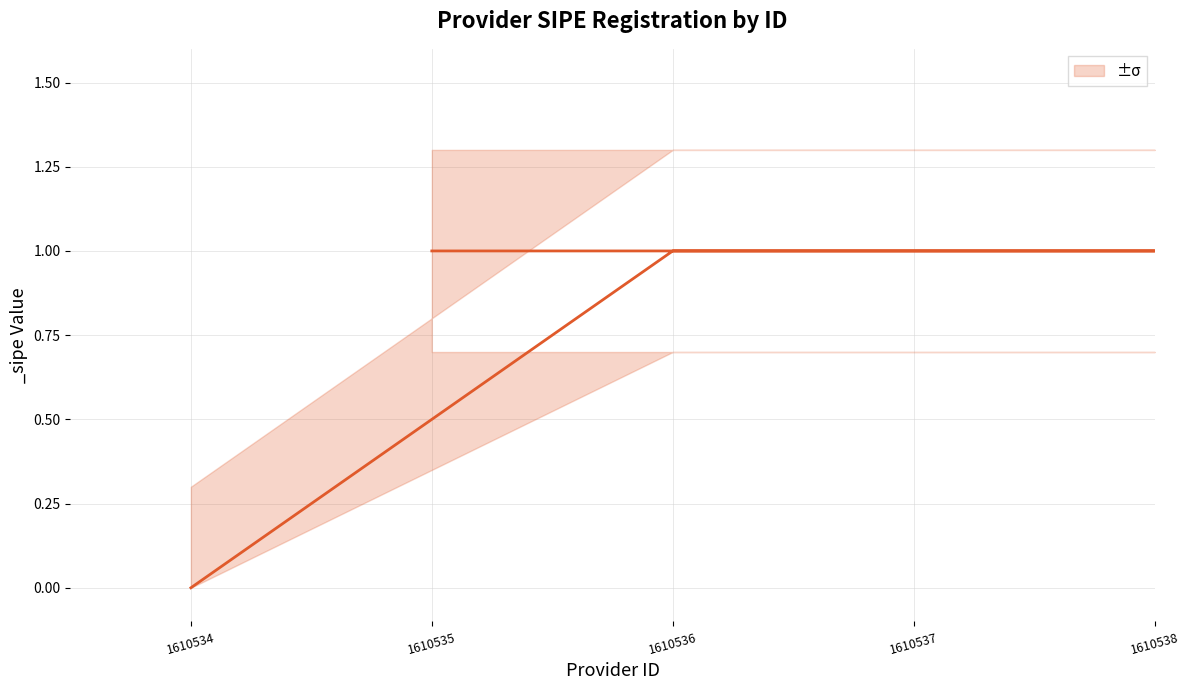

Is it true that the value at 1610538 is 1?

True